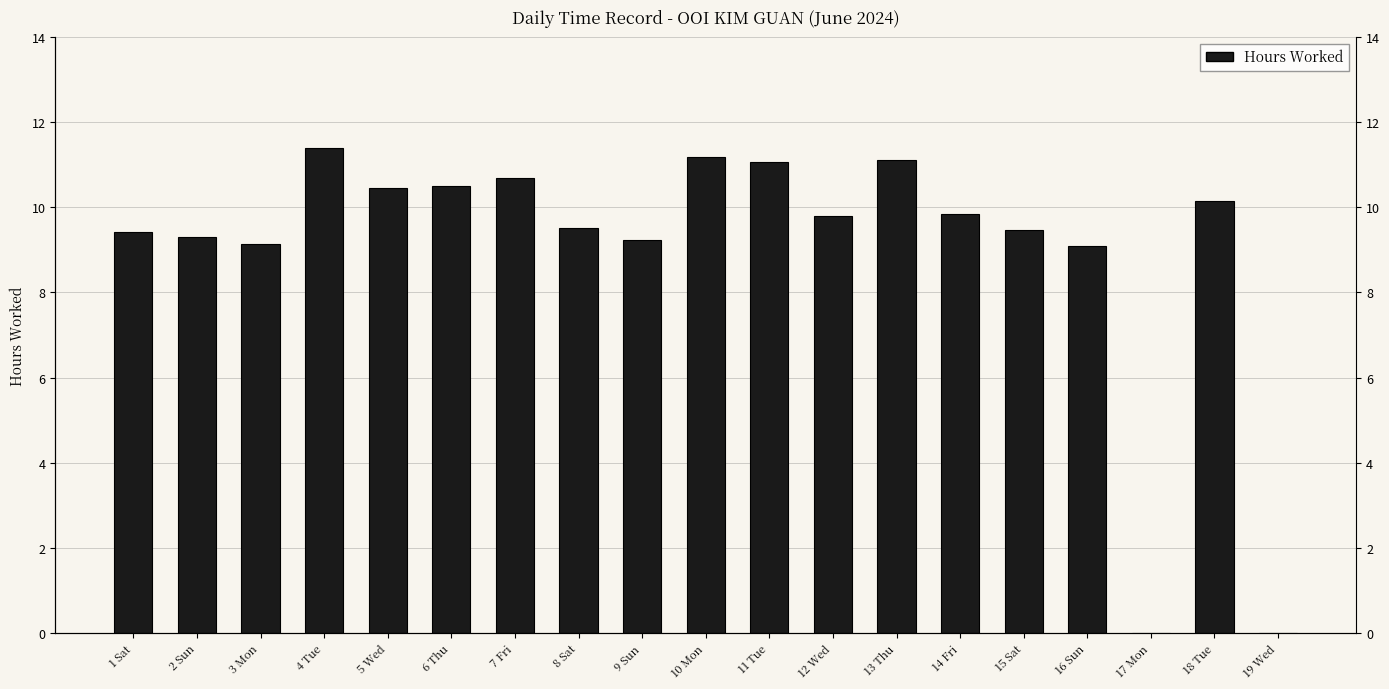

Which category has the lowest value across all series?

17 Mon